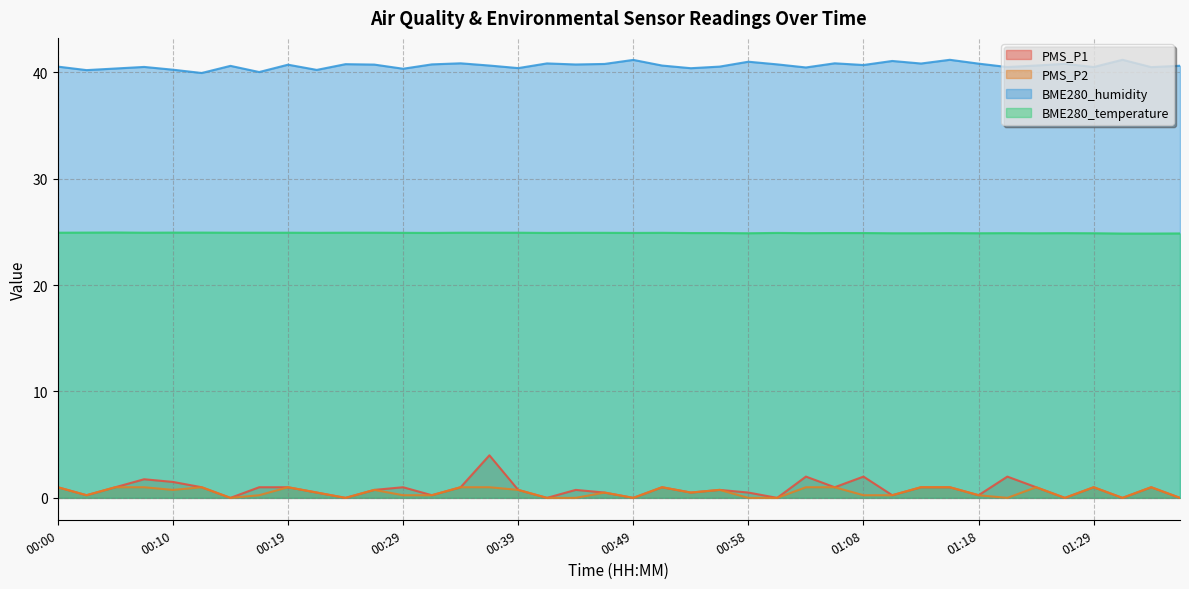

Reading left to right, what are all the values shown in this chart?

PMS_P1: 00:00=1.0	00:02=0.2	00:05=1.0	00:07=1.8	00:10=1.5	00:12=1.0	00:14=0.0	00:17=1.0	00:19=1.0	00:22=0.5	00:24=0.0	00:27=0.8	00:29=1.0	00:31=0.2	00:34=1.0	00:37=4.0	00:39=0.8	00:41=0.0	00:44=0.8	00:46=0.5	00:49=0.0	00:51=1.0	00:54=0.5	00:56=0.8	00:58=0.5	01:01=0.0	01:03=2.0	01:06=1.0	01:08=2.0	01:11=0.2	01:14=1.0	01:16=1.0	01:18=0.2	01:21=2.0	01:23=1.0	01:26=0.0	01:29=1.0	01:31=0.0	01:34=1.0	01:36=0.0
PMS_P2: 00:00=1.0	00:02=0.2	00:05=1.0	00:07=1.0	00:10=0.8	00:12=1.0	00:14=0.0	00:17=0.2	00:19=1.0	00:22=0.5	00:24=0.0	00:27=0.8	00:29=0.2	00:31=0.2	00:34=1.0	00:37=1.0	00:39=0.8	00:41=0.0	00:44=0.0	00:46=0.5	00:49=0.0	00:51=1.0	00:54=0.5	00:56=0.8	00:58=0.0	01:01=0.0	01:03=1.0	01:06=1.0	01:08=0.2	01:11=0.2	01:14=1.0	01:16=1.0	01:18=0.2	01:21=0.0	01:23=1.0	01:26=0.0	01:29=1.0	01:31=0.0	01:34=1.0	01:36=0.0
BME280_humidity: 00:00=40.5	00:02=40.2	00:05=40.4	00:07=40.5	00:10=40.2	00:12=39.9	00:14=40.6	00:17=40.0	00:19=40.7	00:22=40.2	00:24=40.8	00:27=40.7	00:29=40.3	00:31=40.7	00:34=40.8	00:37=40.6	00:39=40.4	00:41=40.8	00:44=40.7	00:46=40.8	00:49=41.2	00:51=40.6	00:54=40.4	00:56=40.5	00:58=41.0	01:01=40.7	01:03=40.5	01:06=40.8	01:08=40.7	01:11=41.1	01:14=40.8	01:16=41.2	01:18=40.8	01:21=40.5	01:23=40.6	01:26=40.8	01:29=40.5	01:31=41.2	01:34=40.5	01:36=40.6
BME280_temperature: 00:00=24.9	00:02=24.9	00:05=24.9	00:07=24.9	00:10=24.9	00:12=24.9	00:14=24.9	00:17=24.9	00:19=24.9	00:22=24.9	00:24=24.9	00:27=24.9	00:29=24.9	00:31=24.9	00:34=24.9	00:37=24.9	00:39=24.9	00:41=24.9	00:44=24.9	00:46=24.9	00:49=24.9	00:51=24.9	00:54=24.9	00:56=24.9	00:58=24.9	01:01=24.9	01:03=24.9	01:06=24.9	01:08=24.9	01:11=24.9	01:14=24.9	01:16=24.9	01:18=24.9	01:21=24.9	01:23=24.9	01:26=24.9	01:29=24.9	01:31=24.8	01:34=24.8	01:36=24.9